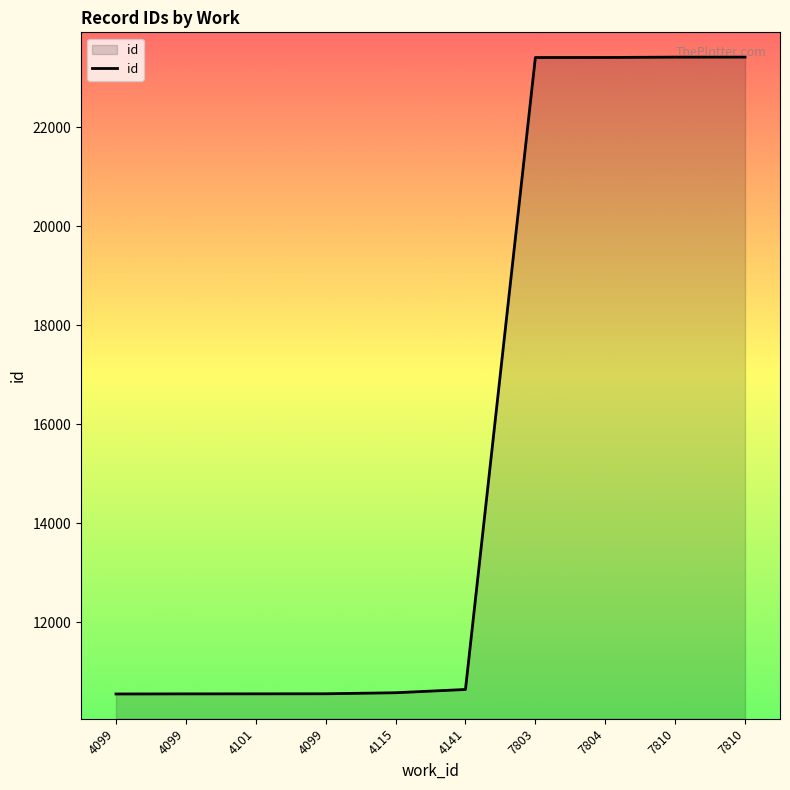

Reading right to left, list all the values displayed in this chart.

7810=23418	7810=23417	7804=23410	7803=23409	4141=10643	4115=10577	4099=10556	4101=10555	4099=10554	4099=10552